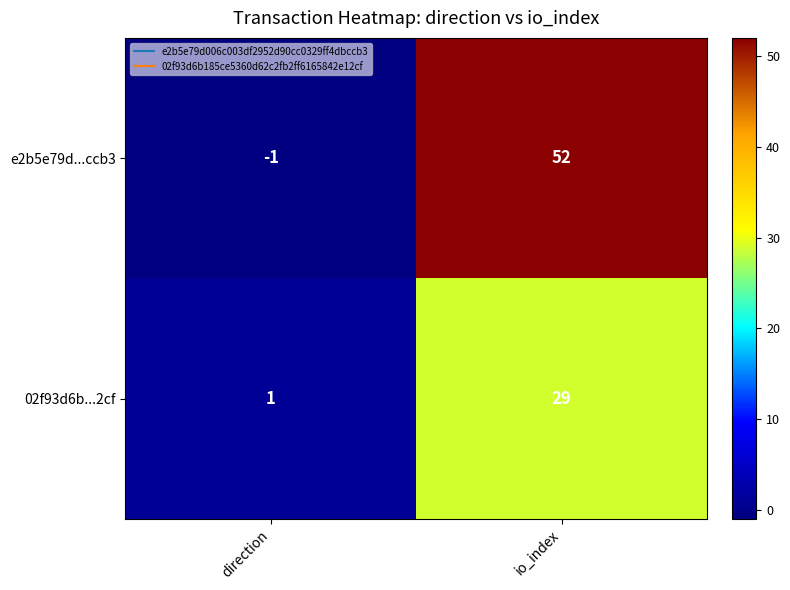

Reading left to right, list all the values displayed in this chart.

e2b5e79d...ccb3: -1	52
02f93d6b...2cf: 1	29